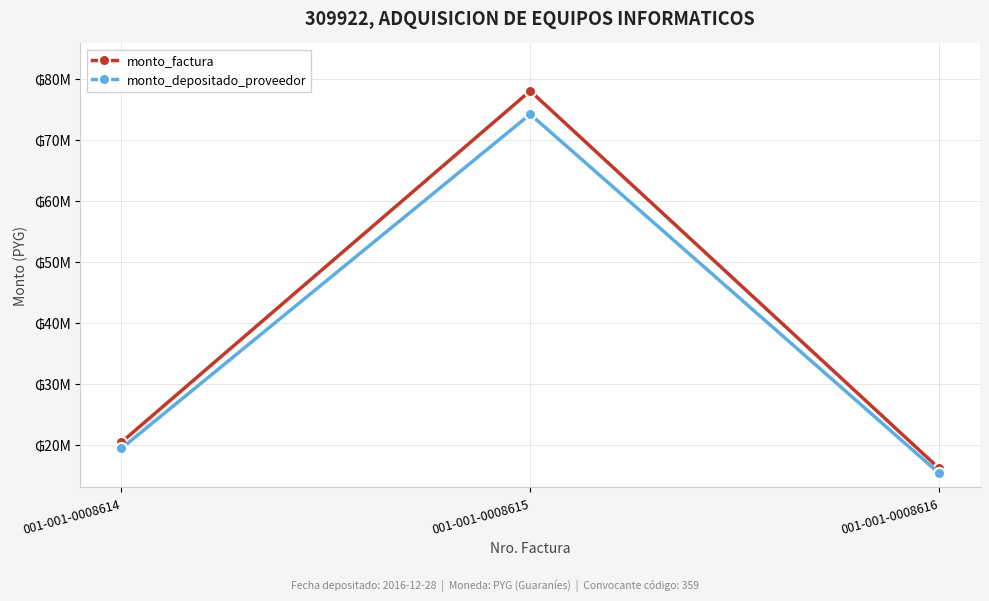

Which series changed the most between 001-001-0008614 and 001-001-0008616?

monto_factura